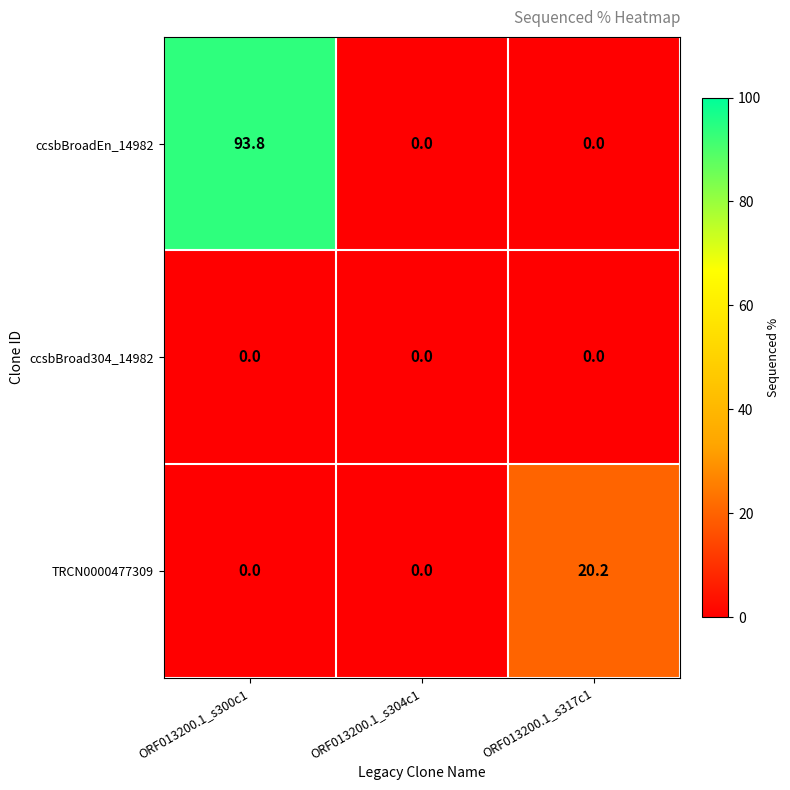

Which category has the highest value in the TRCN0000477309 series?

ORF013200.1_s317c1